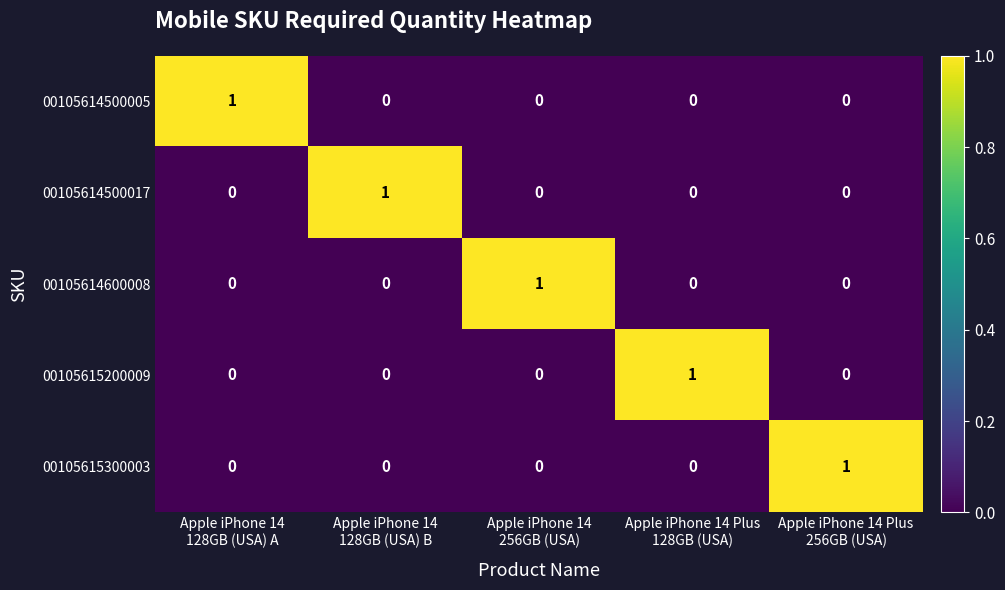

How many 00105614600008 values are between 0 and 1?

5